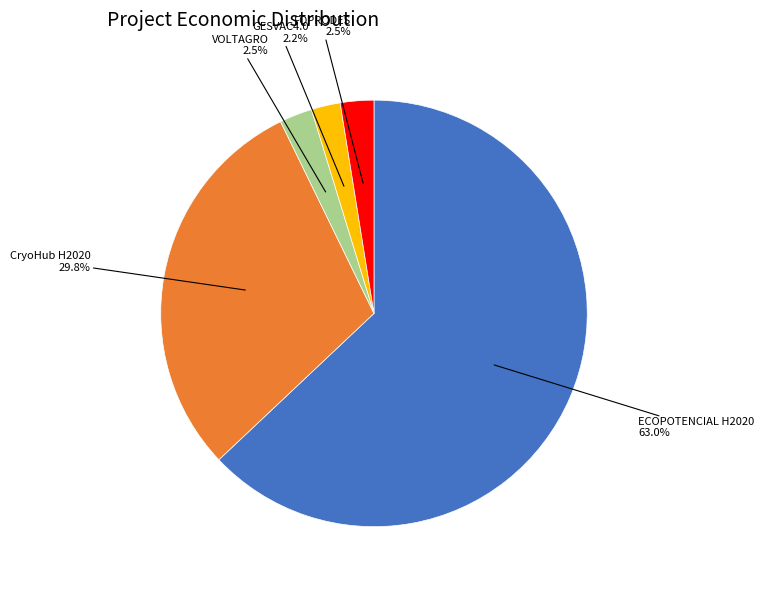

Is there any slice that represents more than half of the pie?

Yes